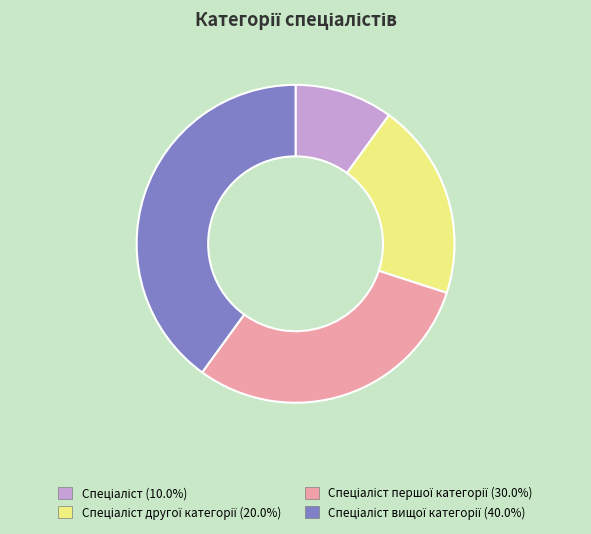

How many slices are in this pie chart?

4